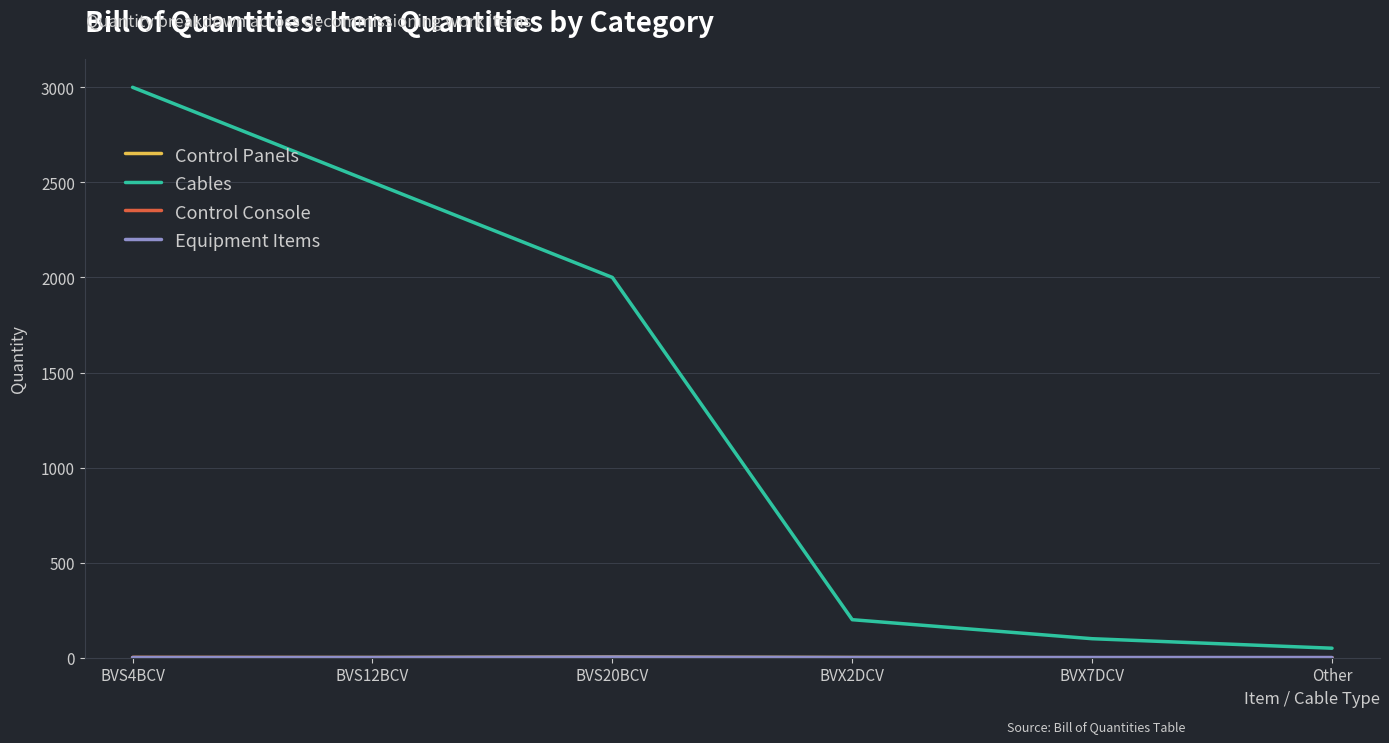

Which series has the largest total across all categories?

Cables